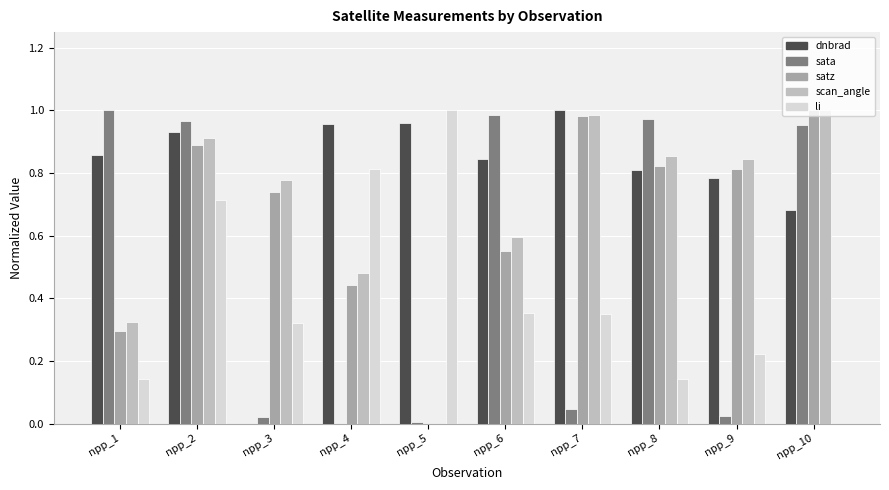

What is the sum of the dnbrad values at npp_2 and npp_10?

1.6